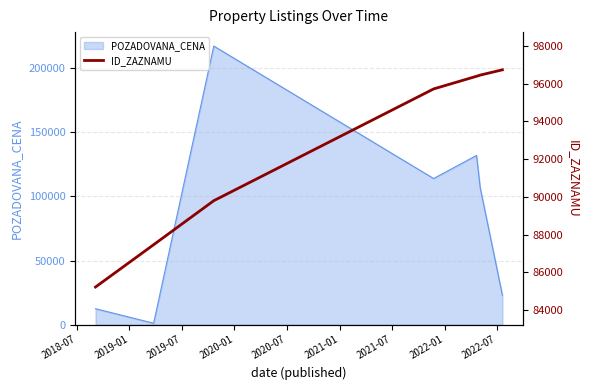

What is the highest value of the POZADOVANA_CENA series?

217300